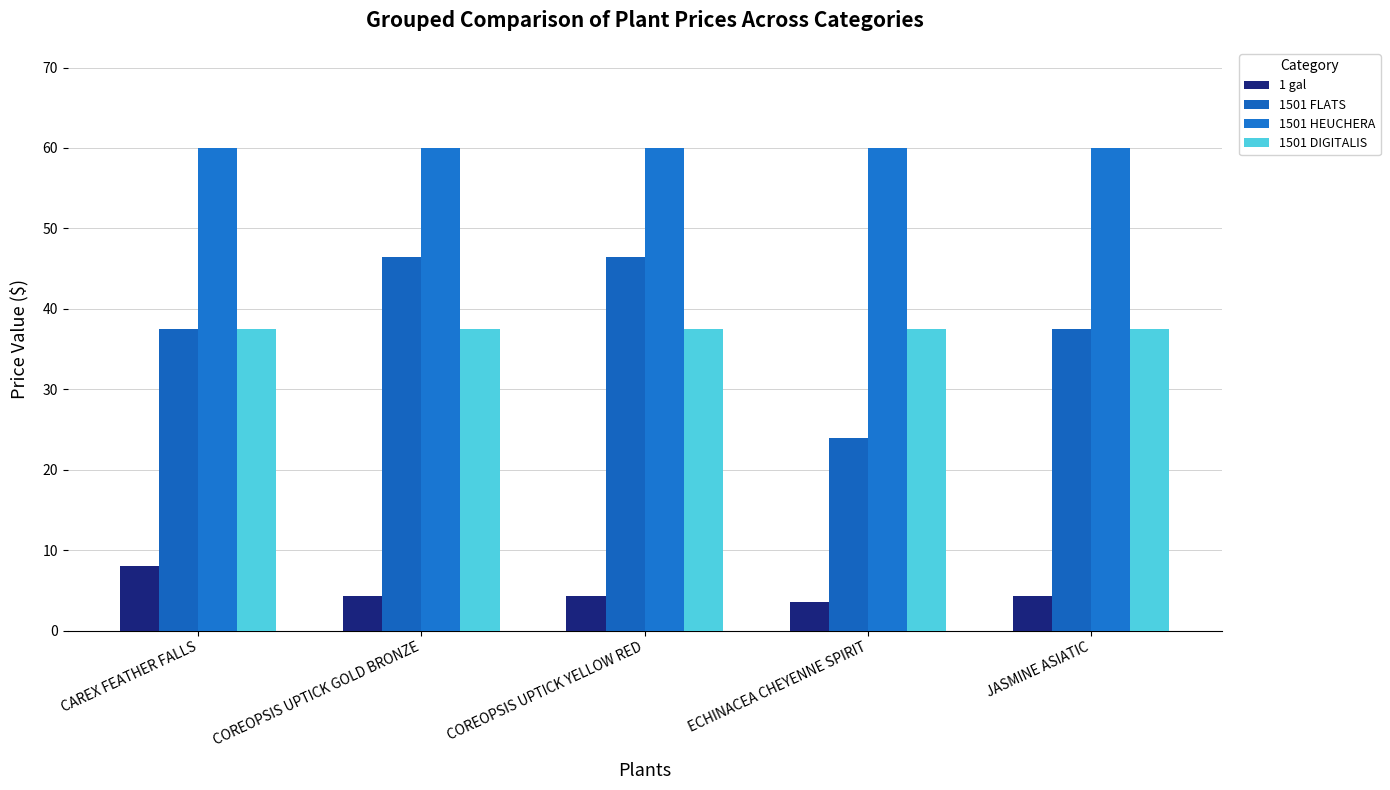

True or false: 1 gal has a value of 5.5 at COREOPSIS UPTICK YELLOW RED.

False